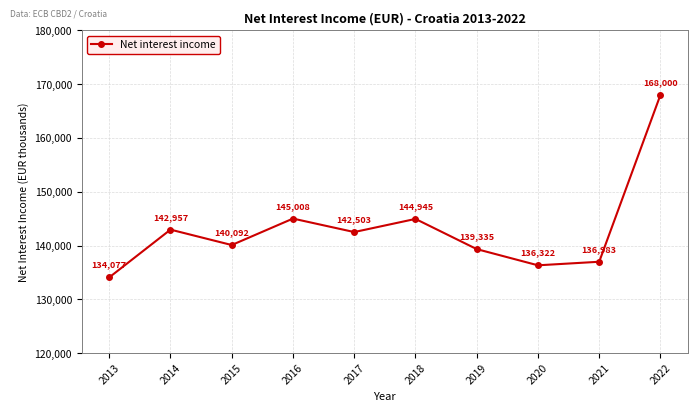

The value at 2016 is 244020. True or false?

False